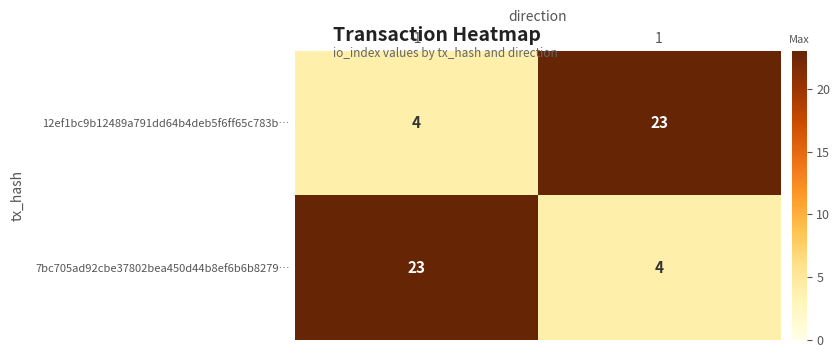

What is the sum of the 12ef1bc9b12489a791dd64b4deb5f6ff65c783b… values at 1 and -1?

27